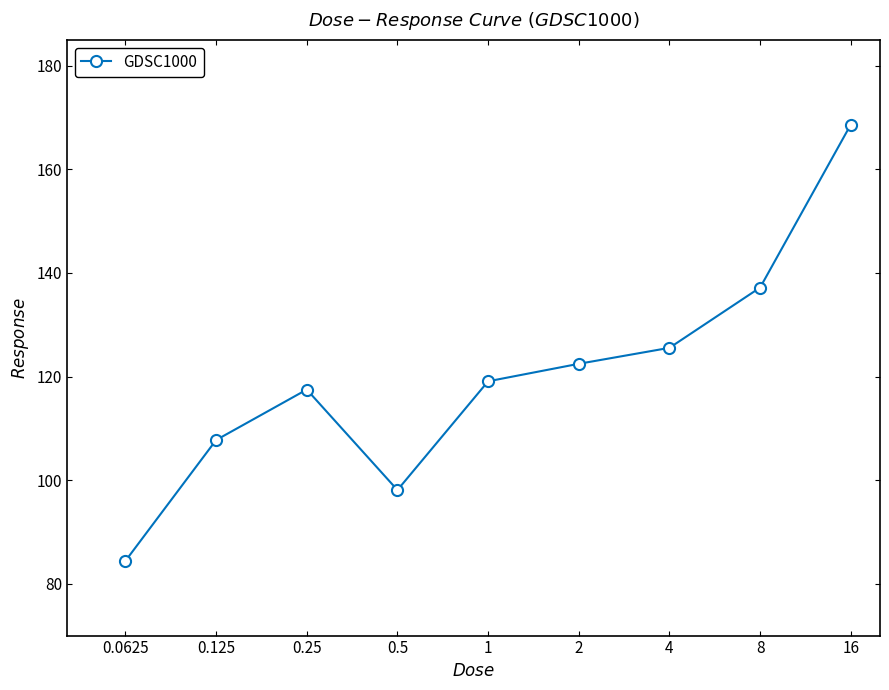

How many interior local valleys (lower than both neighbors) does the data have?

1